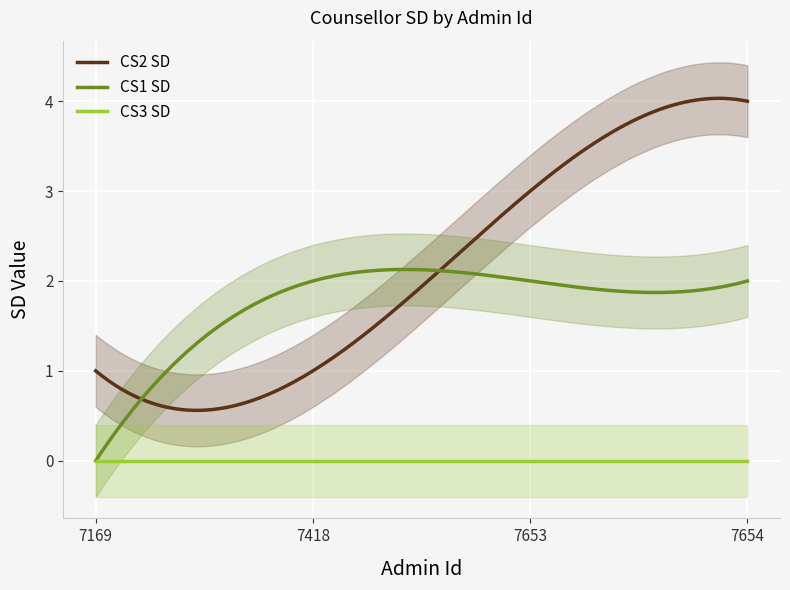

What are all the series names shown in the legend?

CS1 SD, CS2 SD, CS3 SD